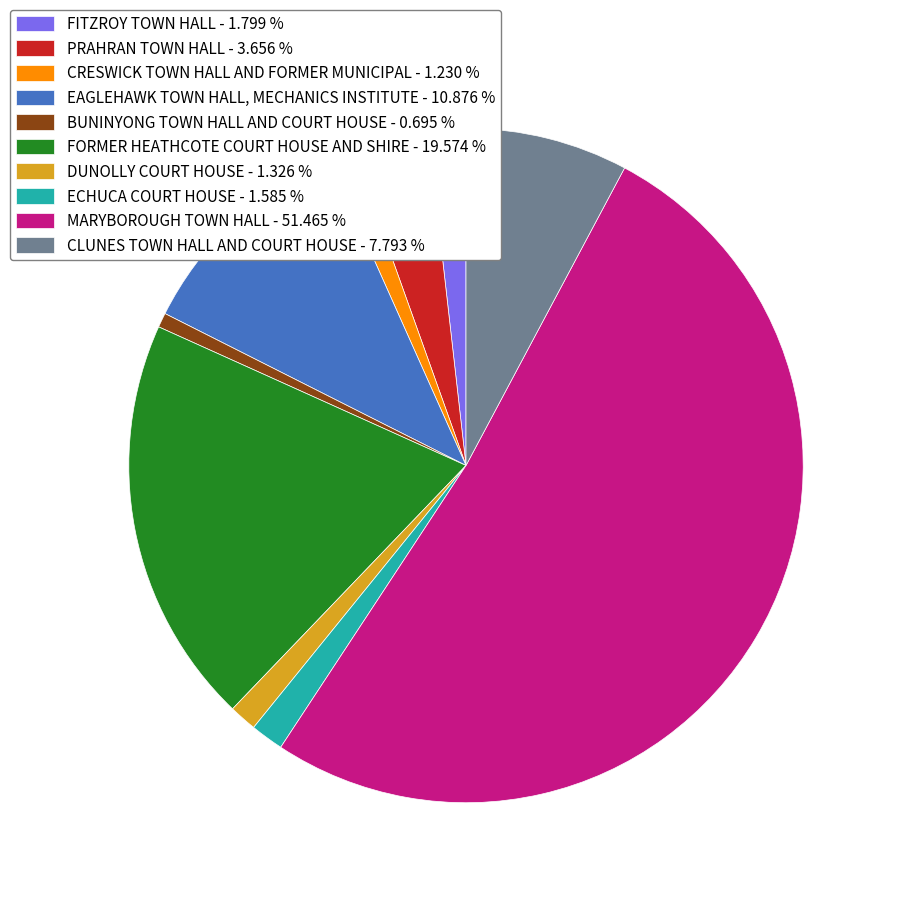

How many slices are in this pie chart?

10